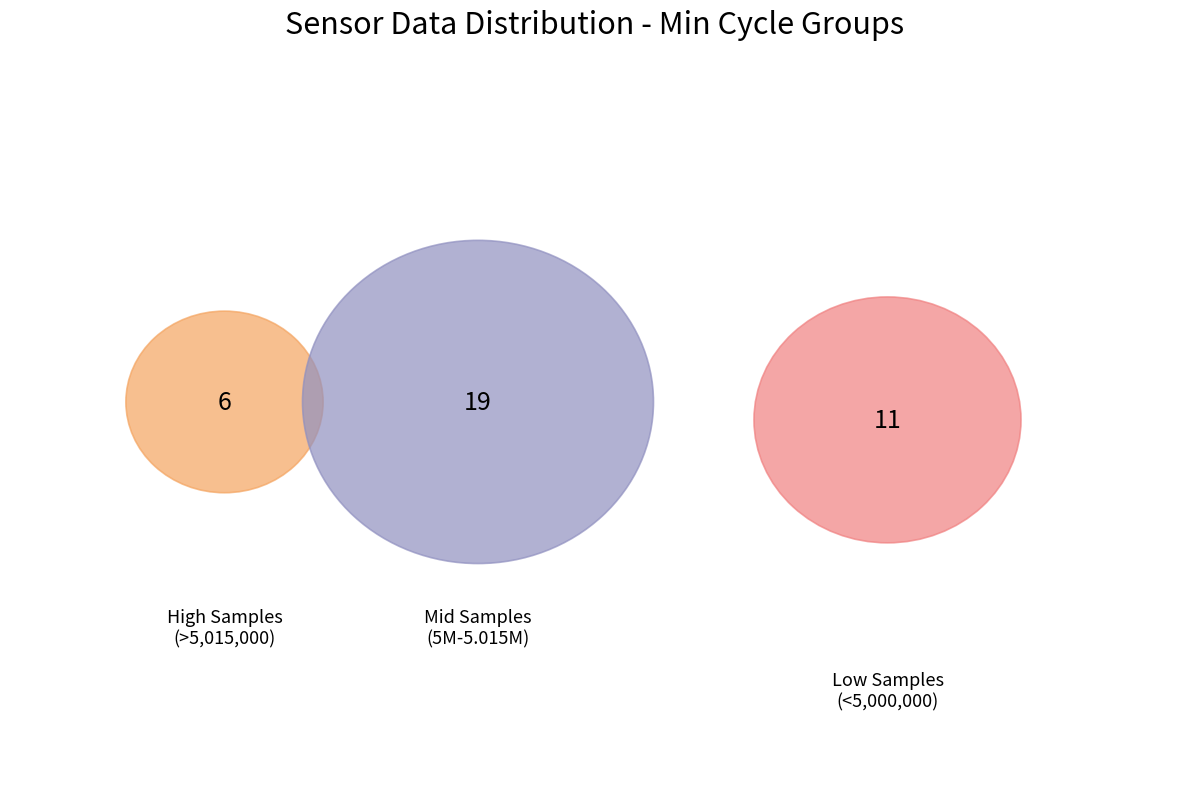

Which has a higher value, 28 or 28?

28